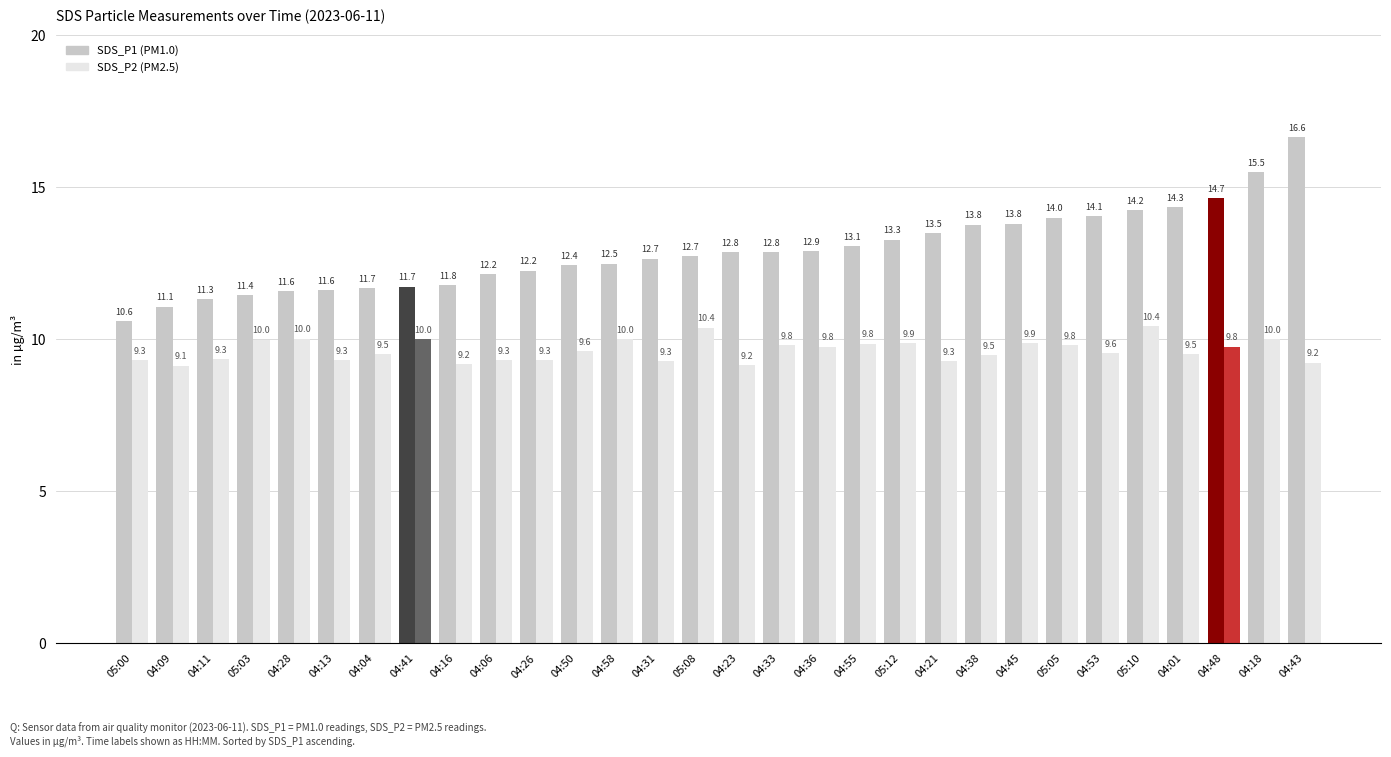

What is the difference between the highest and lowest values at 04:43?

7.4